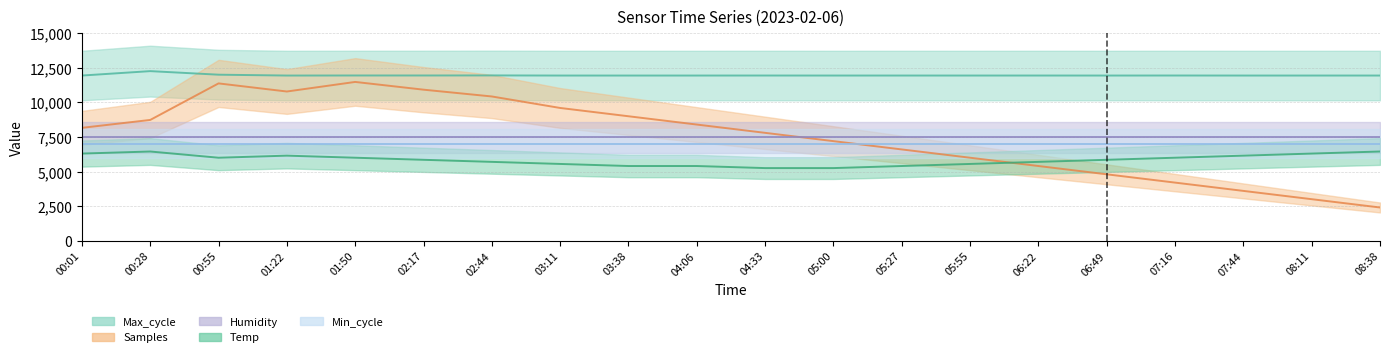

Between 05:55 and 00:28, which is larger?

00:28